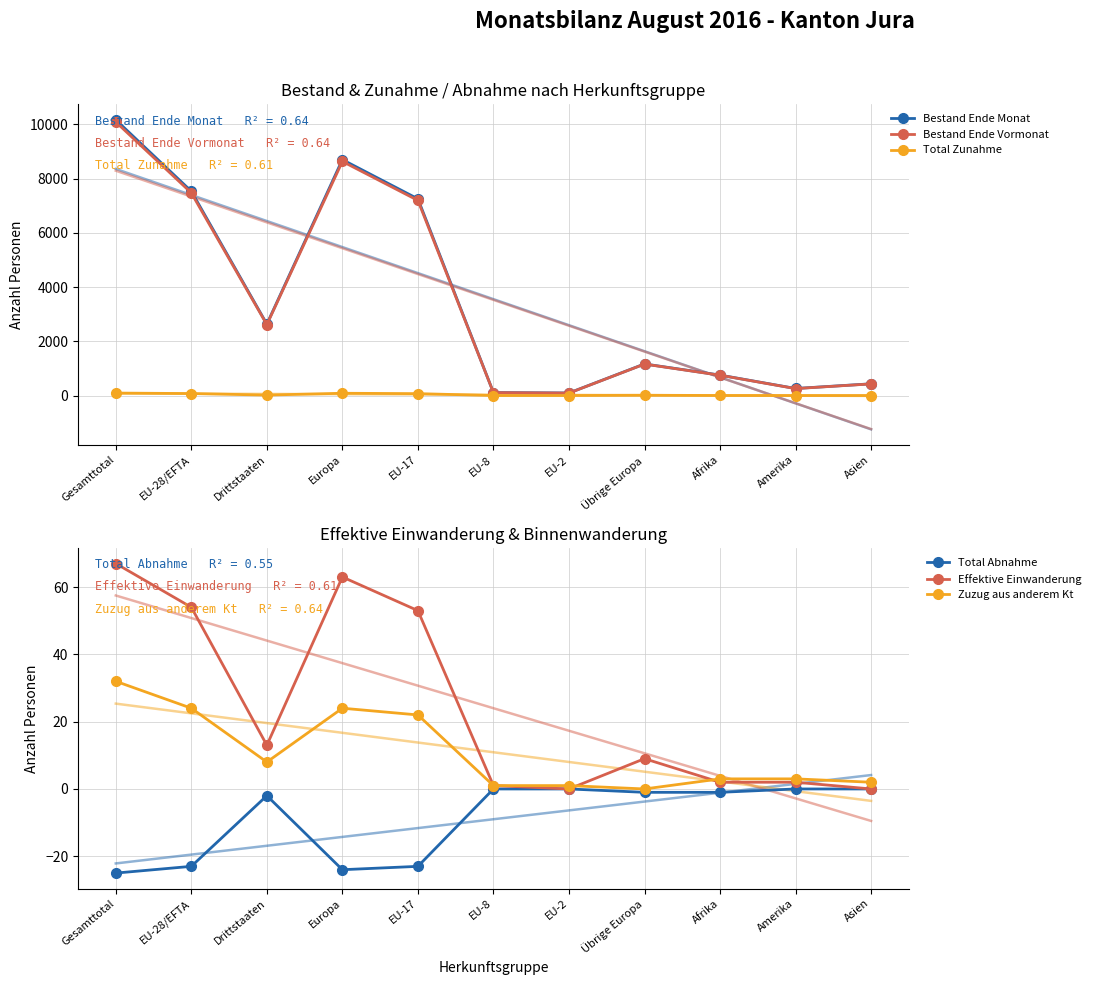

The Effektive Einwanderung series shows 23 at EU-2. True or false?

False